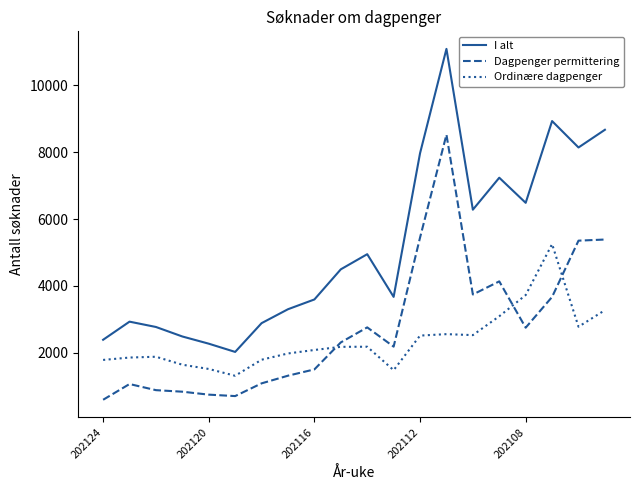

What is the greatest value displayed?

11082